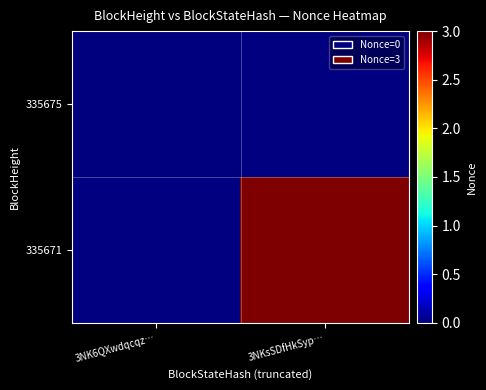

Which series has the widest spread of values?

335671